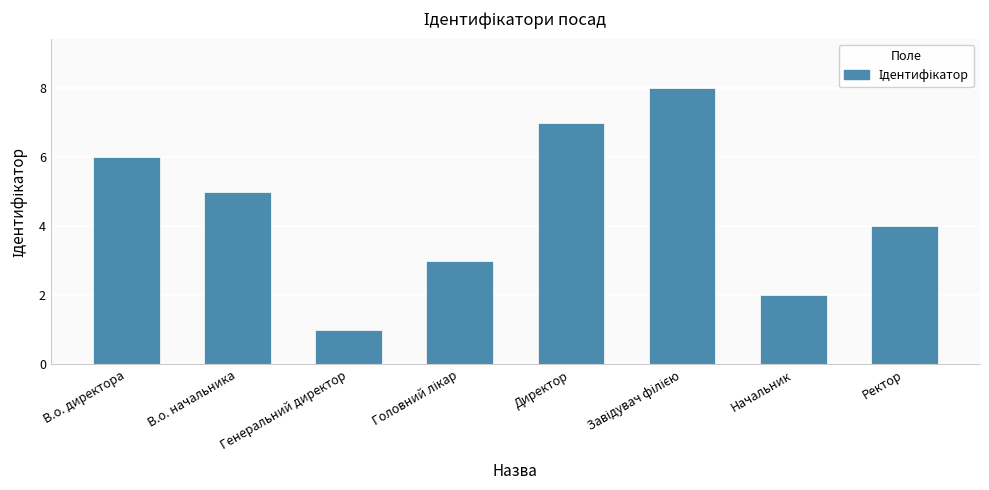

What is the difference between the maximum and minimum values?

7